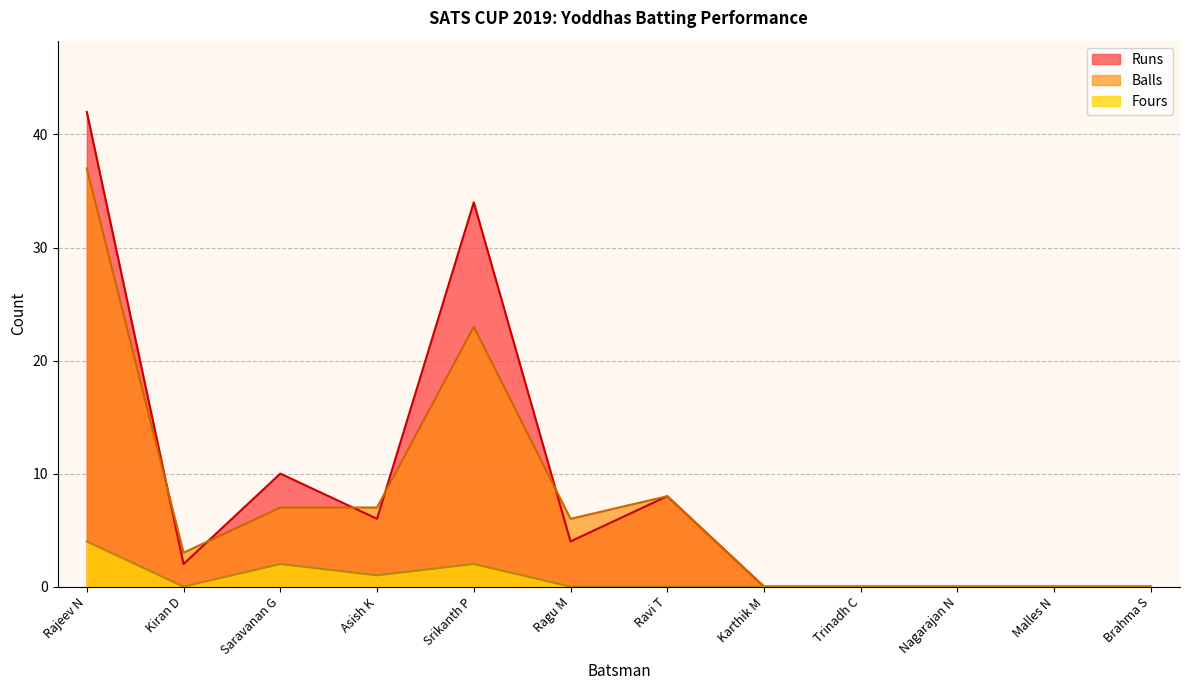

How many interior local valleys does the Runs series have?

3